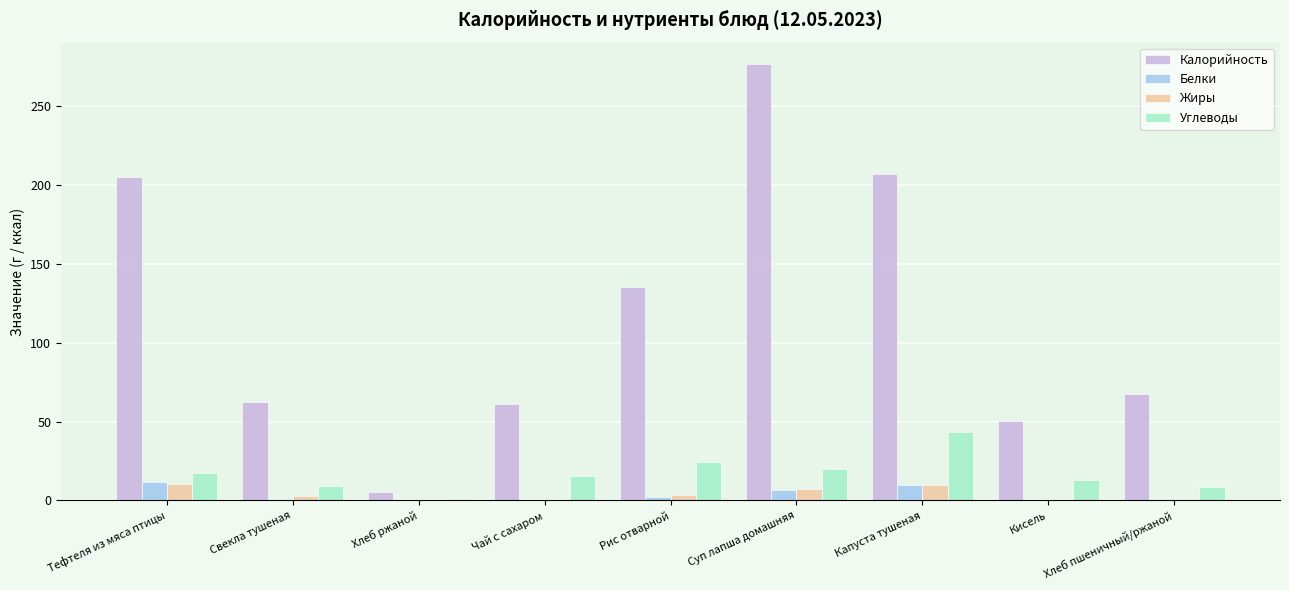

What is the sum of all Углеводы values?

152.6